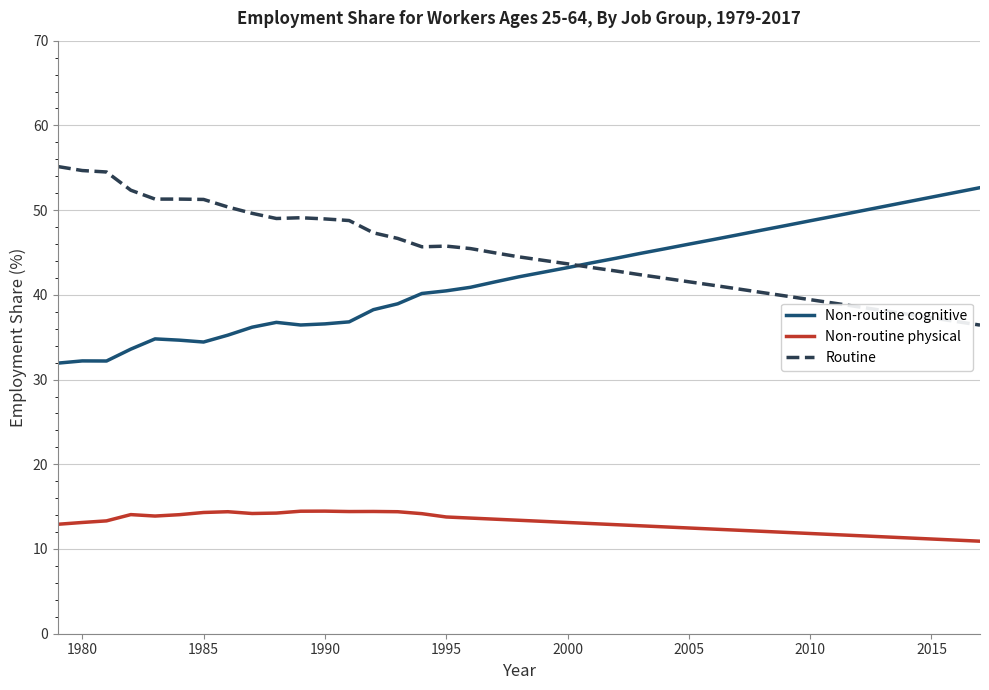

What is the greatest value displayed?

55.1